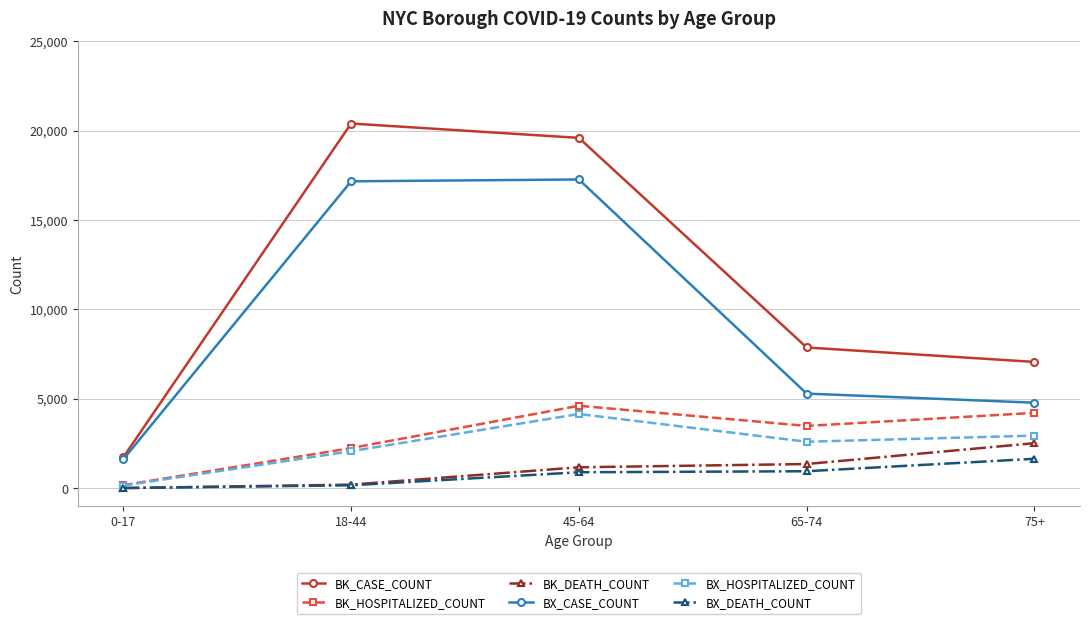

Between 45-64 and 65-74, which series saw the biggest shift?

BX_CASE_COUNT